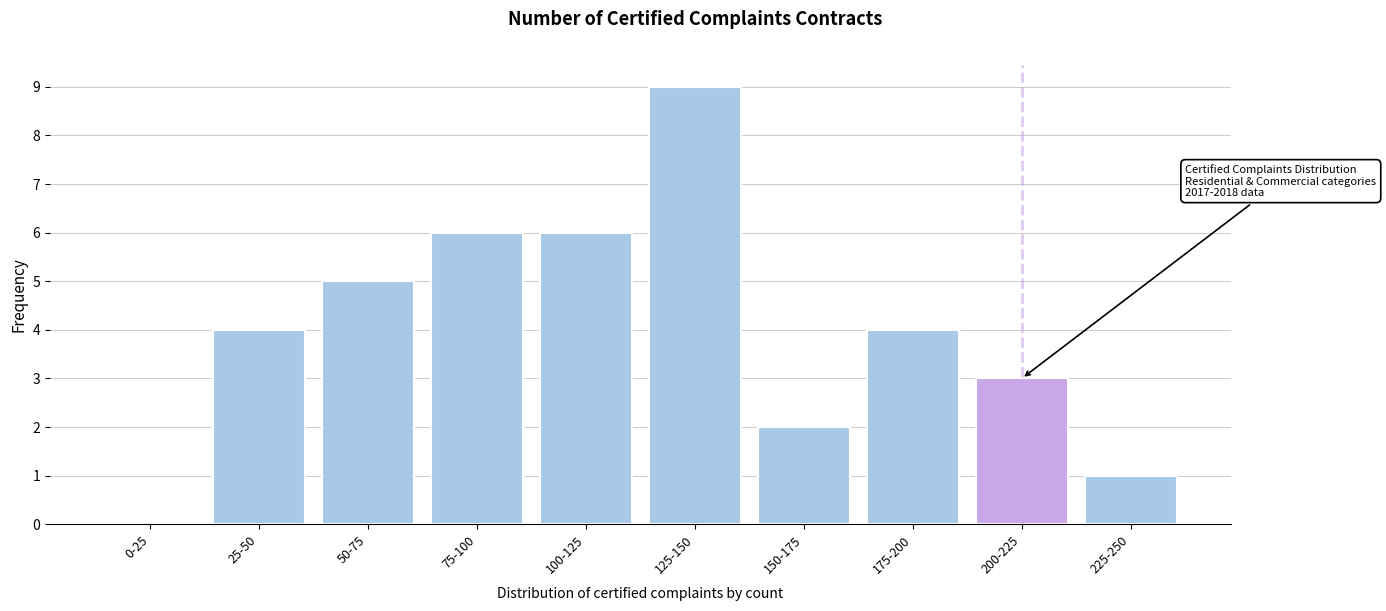

Reading right to left, extract all data points from this chart.

225-250=1	200-225=3	175-200=4	150-175=2	125-150=9	100-125=6	75-100=6	50-75=5	25-50=4	0-25=0